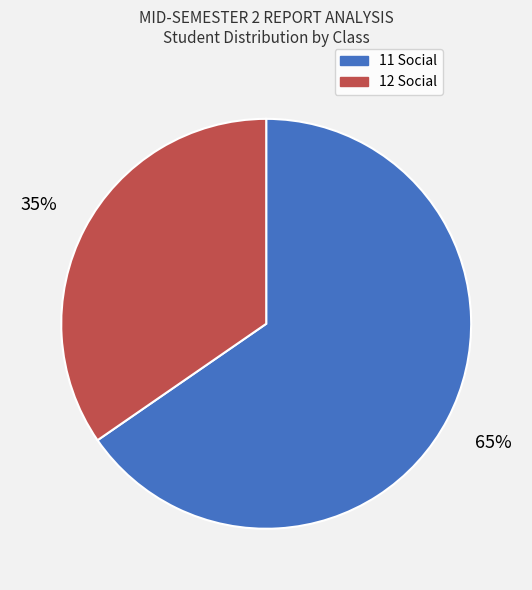

True or false: 12 Social accounts for 35% of the total.

True